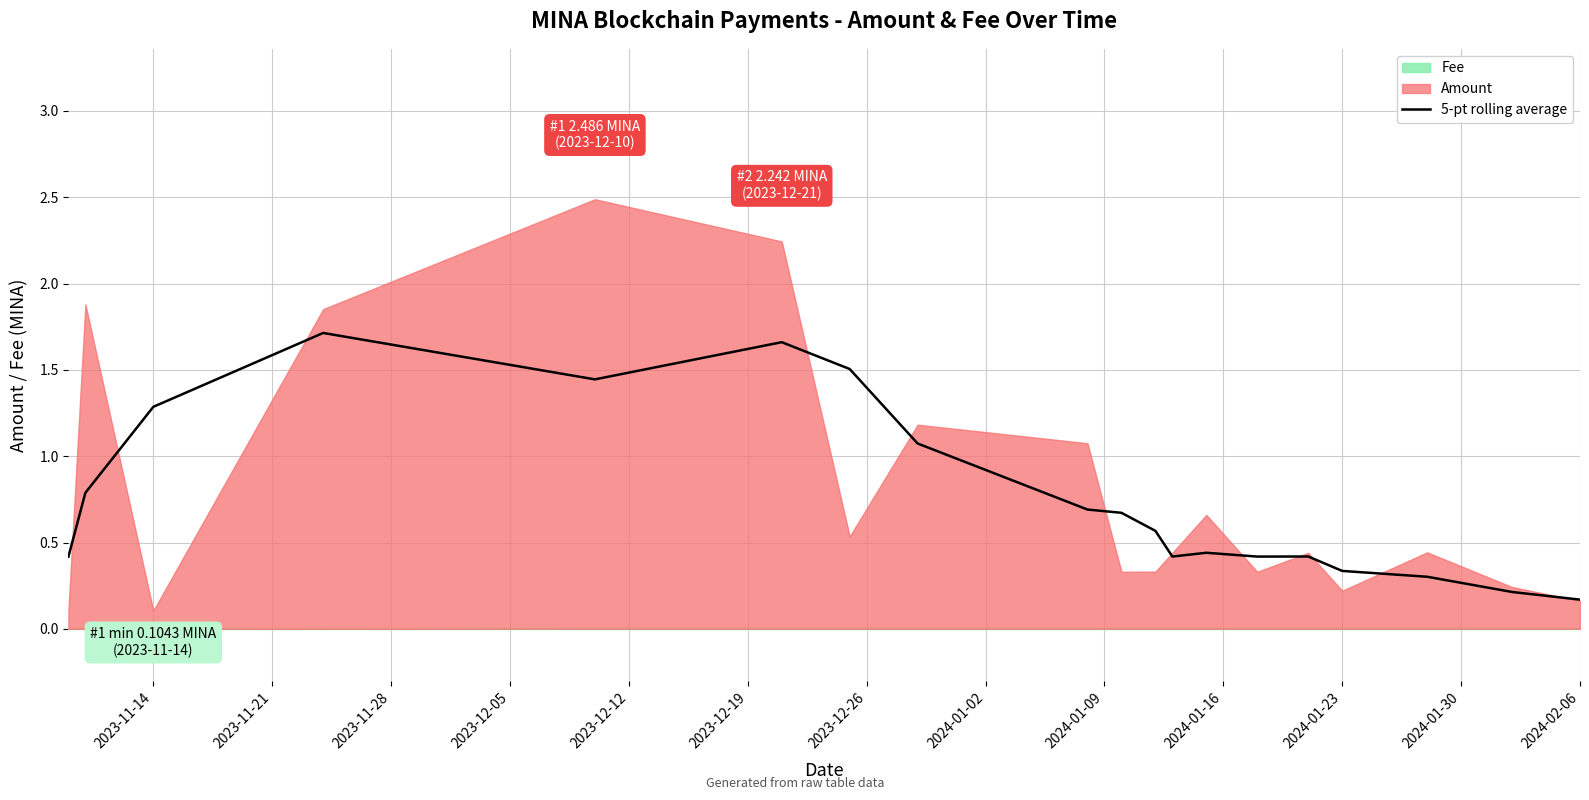

Is it true that 5-pt rolling average equals 0.2 at 2024-02-06?

True